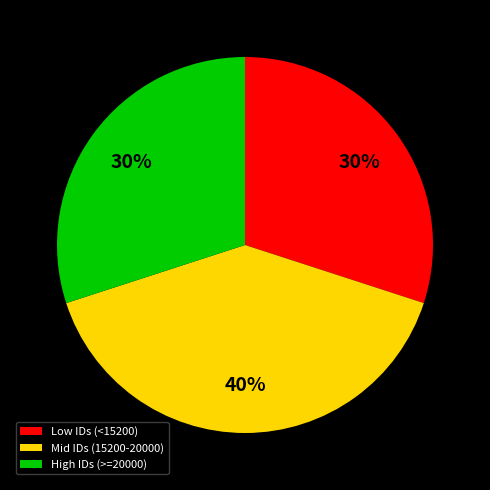

To the nearest percent, what portion does High IDs (>=20000) represent?

30%